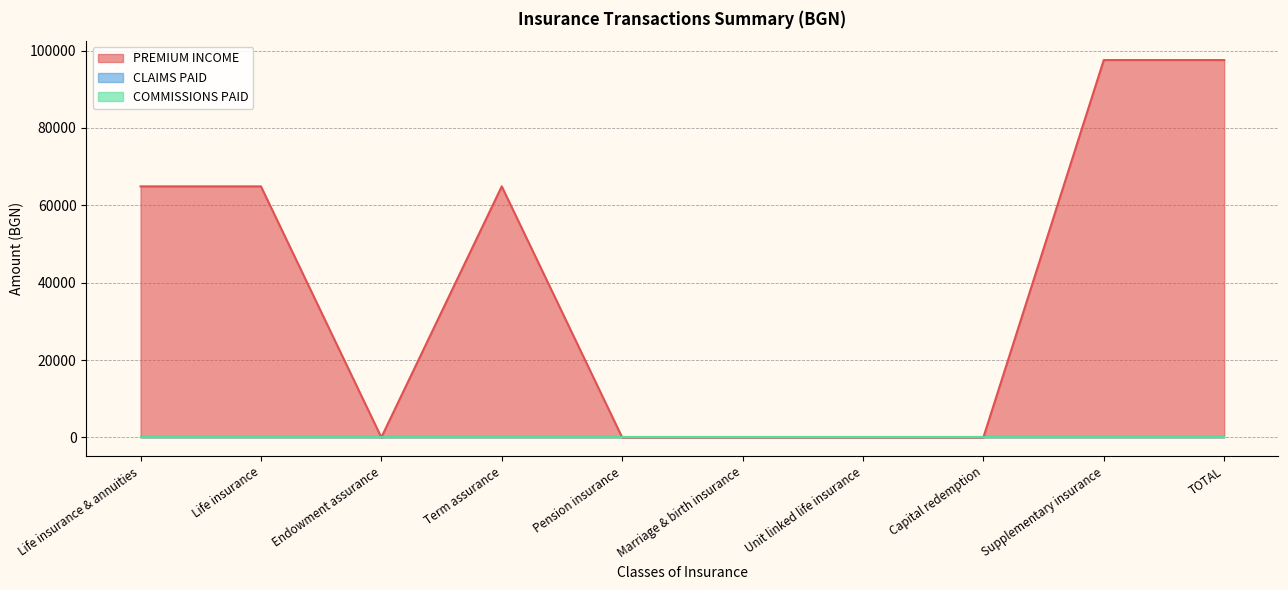

Which category has the lowest value in the COMMISSIONS PAID series?

Life insurance & annuities